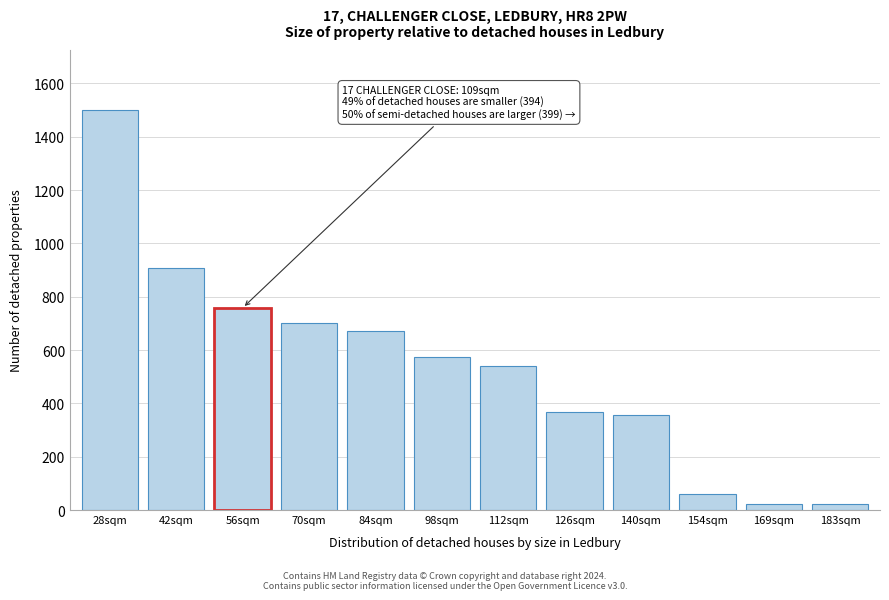

What is the average value?

540